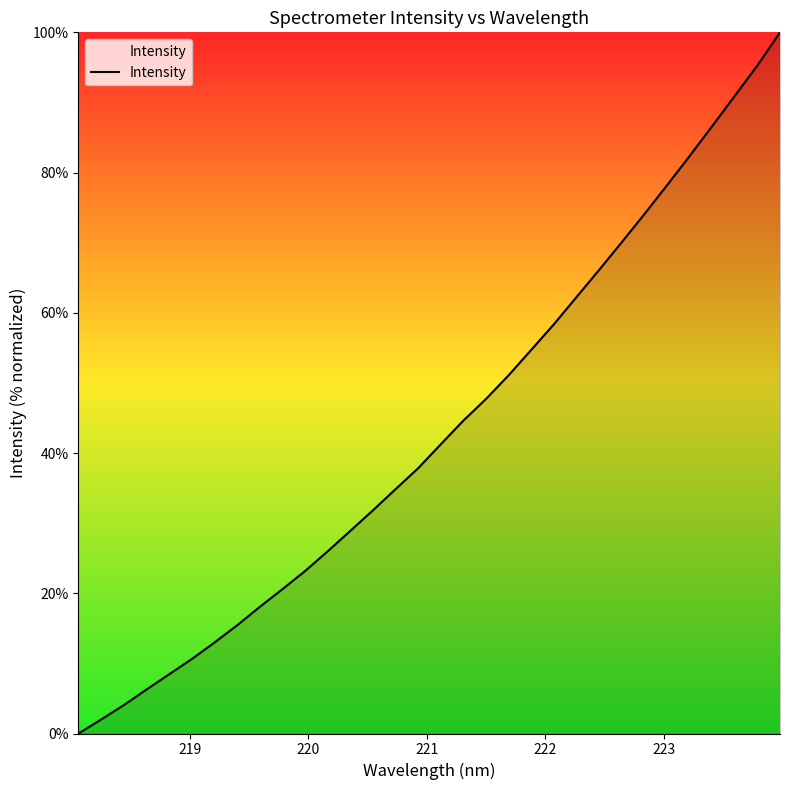

What is the difference between the maximum and minimum values?

100.0